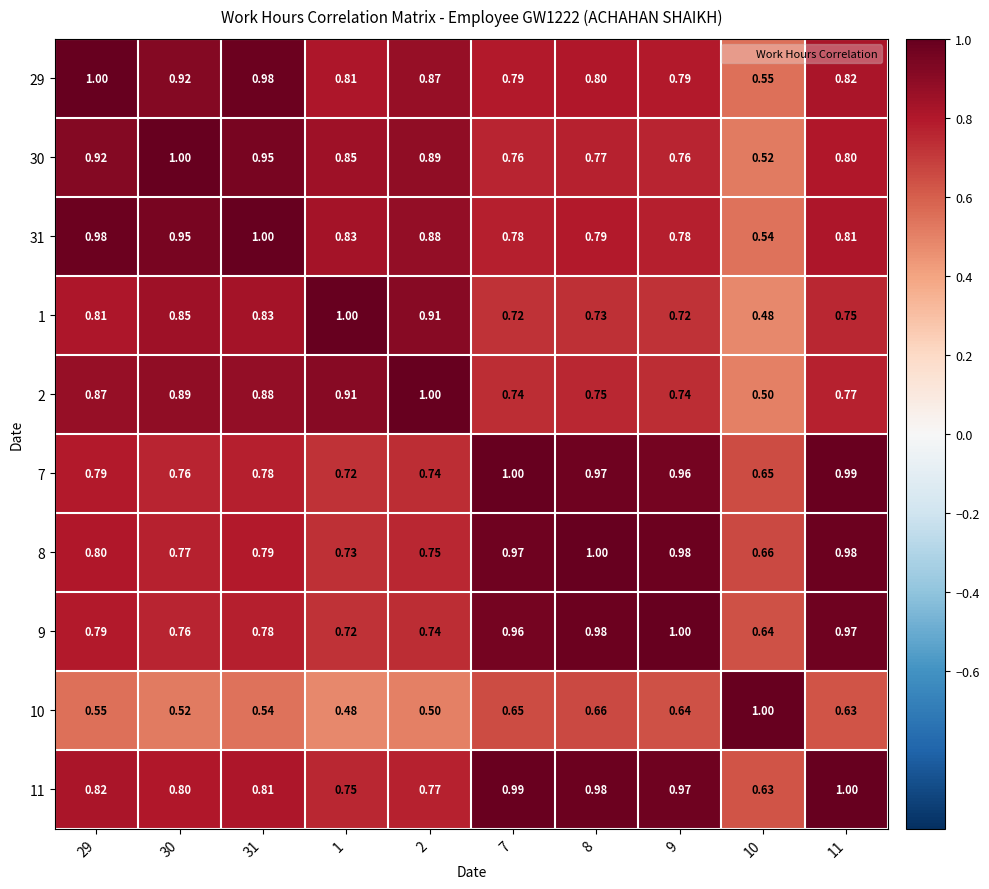

List the series in order of their peak value, highest first.

29, 30, 31, 1, 2, 7, 8, 9, 10, 11